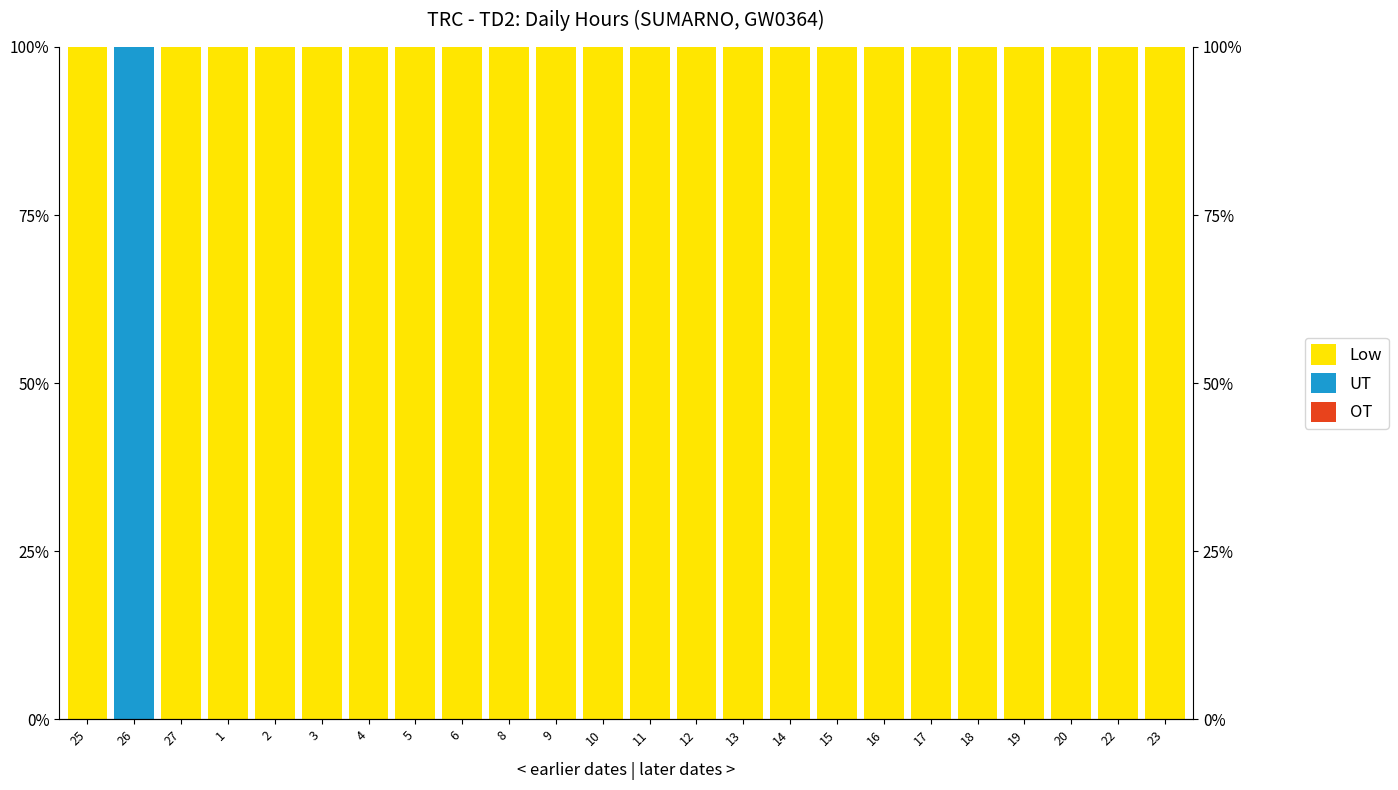

What is the label of the 1st bar from the right?

23